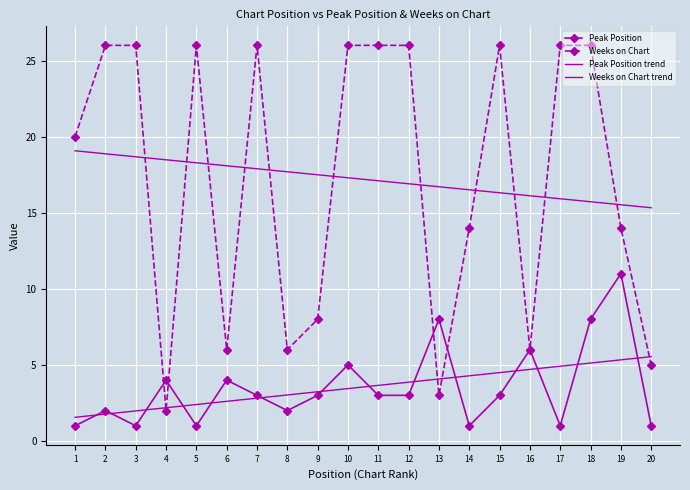

At which category does the chart reach its peak across all series?

2